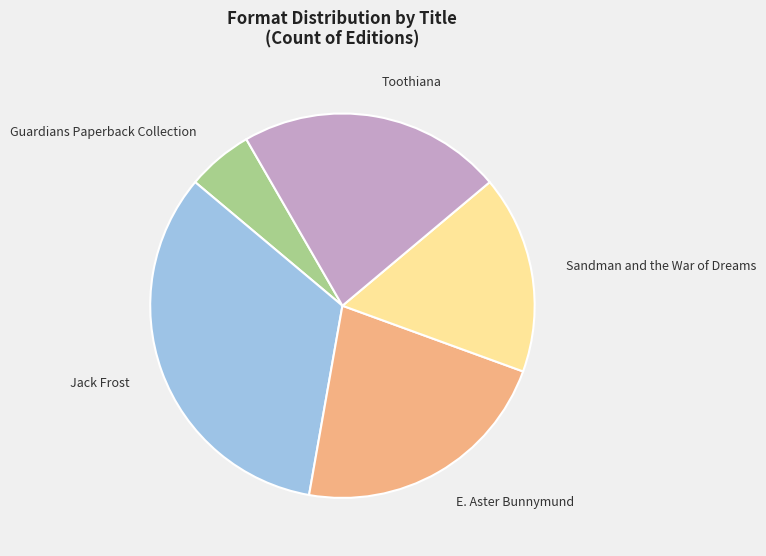

Is the sum of Toothiana and Sandman and the War of Dreams greater than half?

No